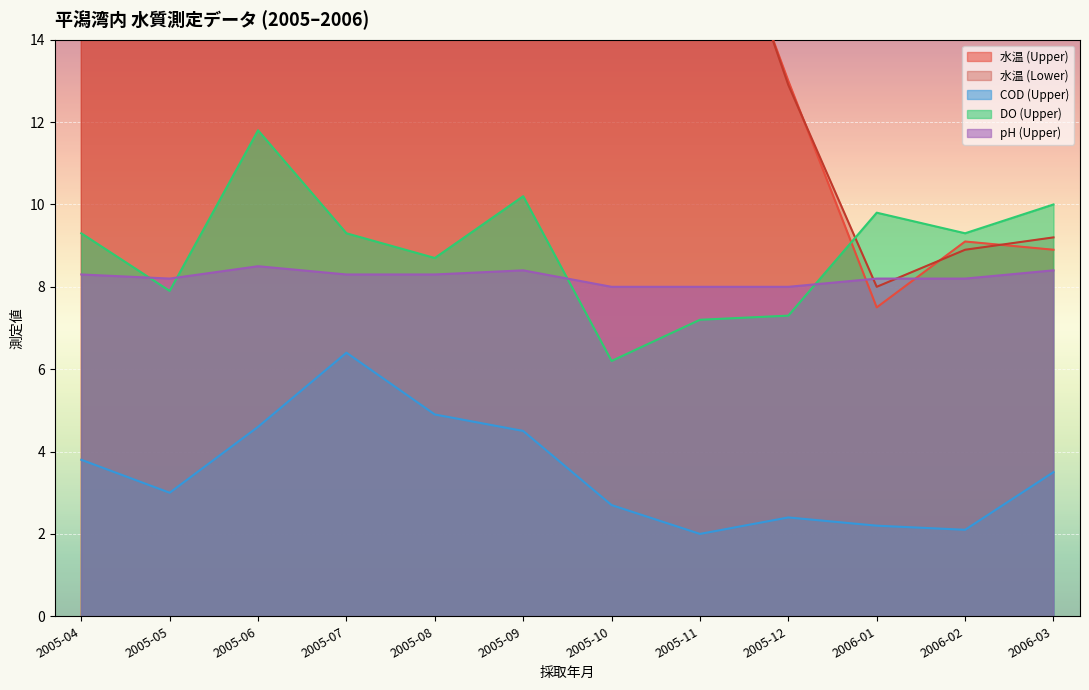

What is the label of the 7th point from the left?

2005-10